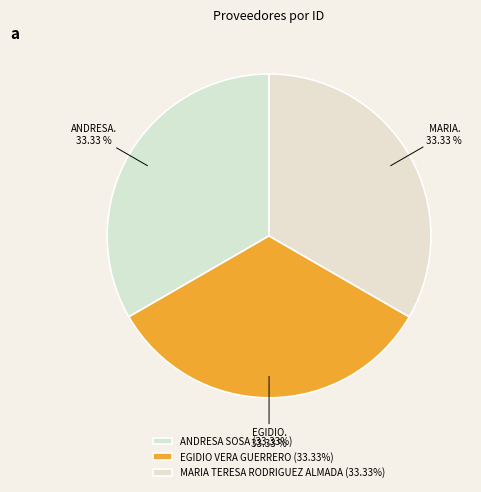

Does any single category account for the majority?

No